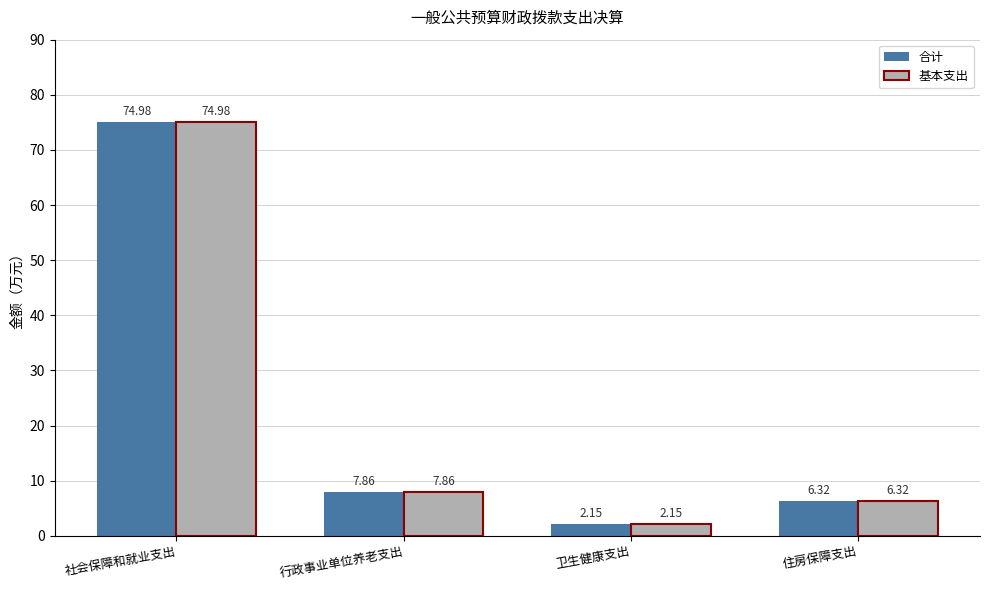

Is the value of 基本支出 at 行政事业单位养老支出 greater than the value of 合计 at 社会保障和就业支出?

No